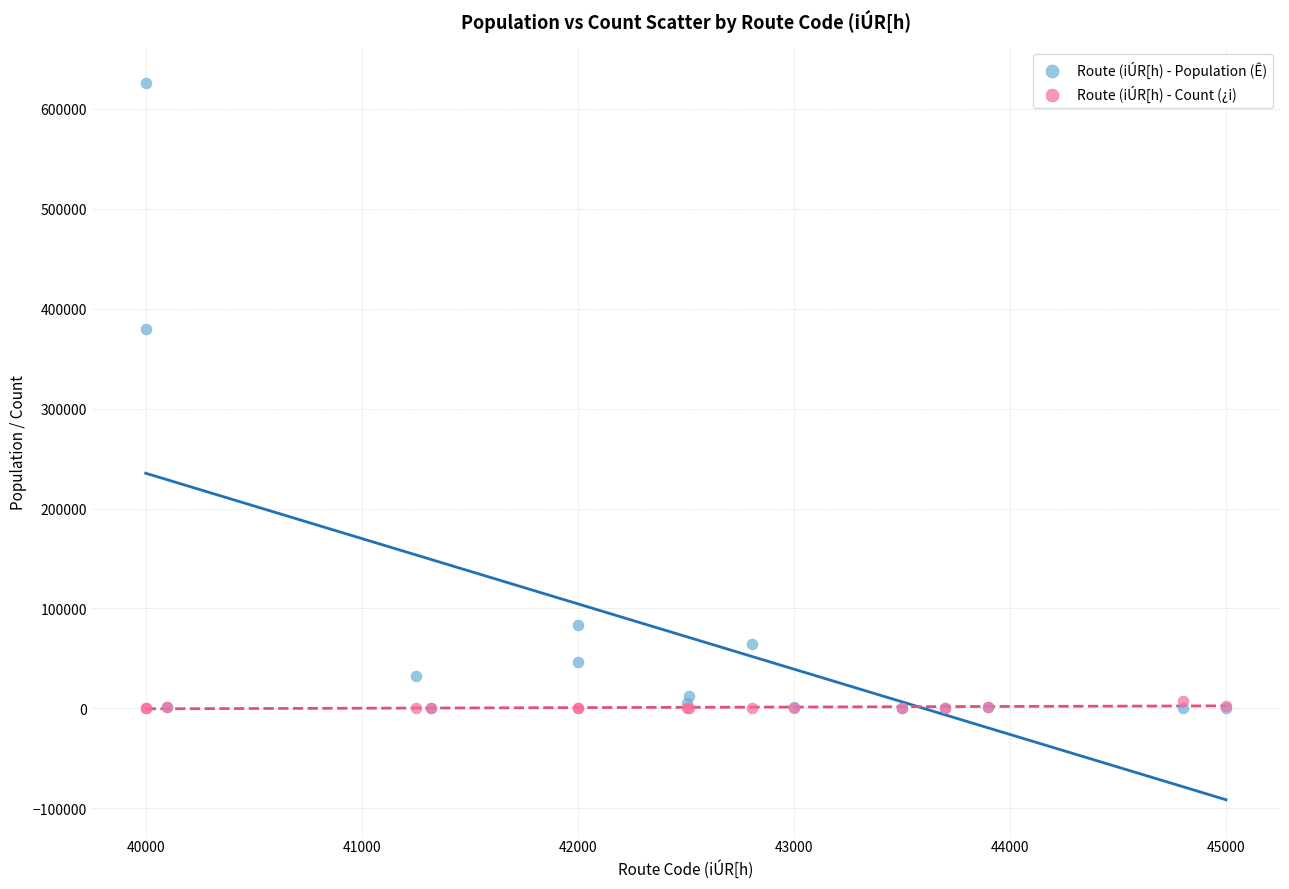

Which series reaches the maximum Y coordinate?

Route (iÚR[h) - Population (Ê)